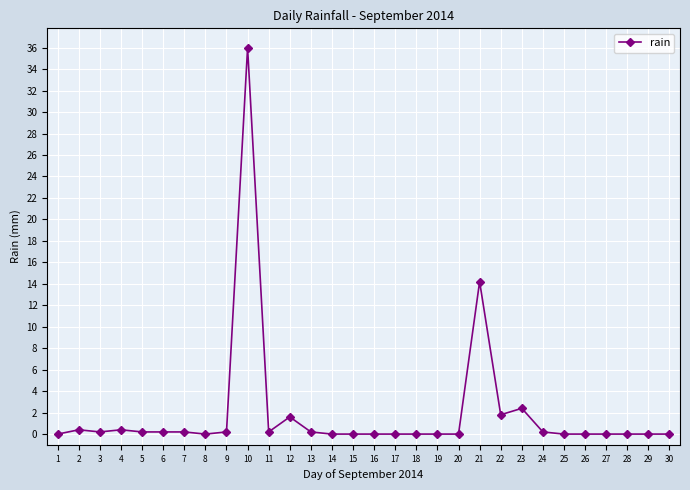

What is the difference between the maximum and minimum values?

36.0